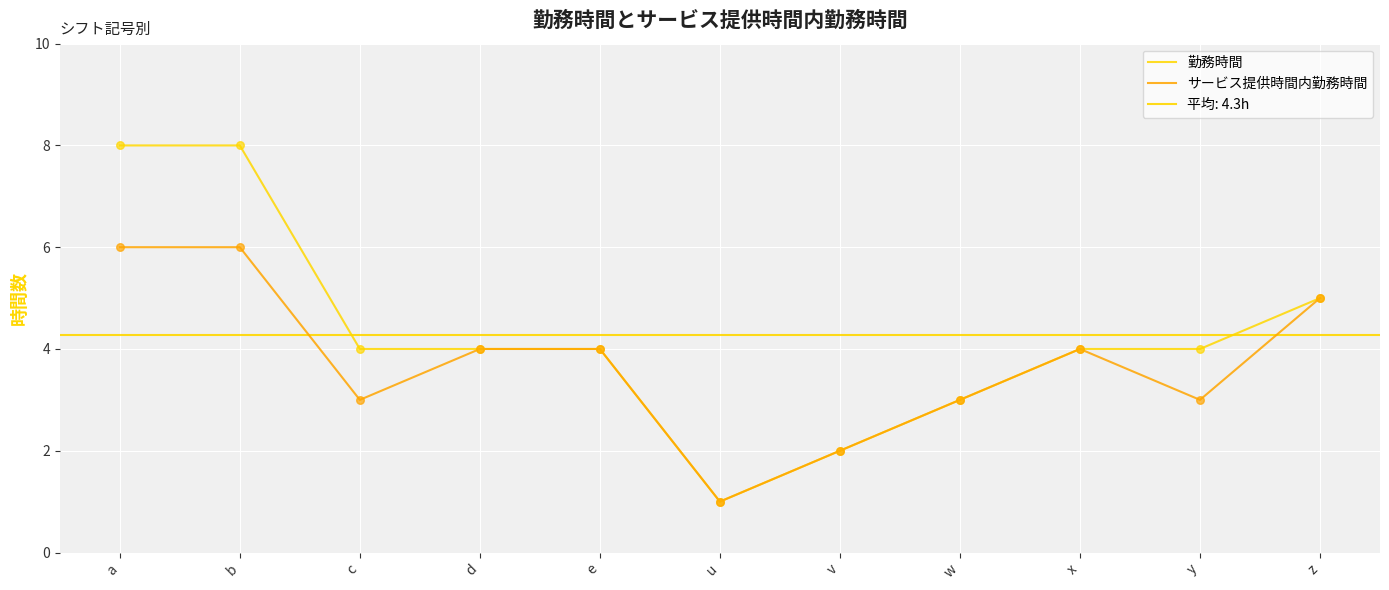

At how many categories does at least one series exceed 5?

2